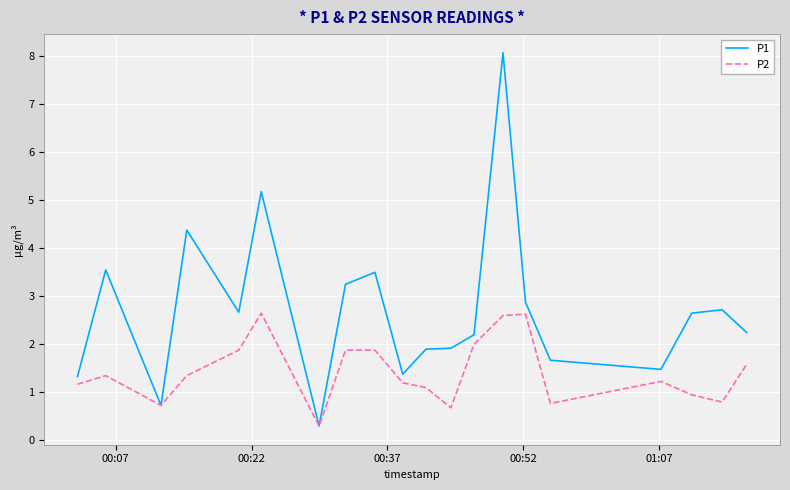

What is the lowest value of the P2 series?

0.3